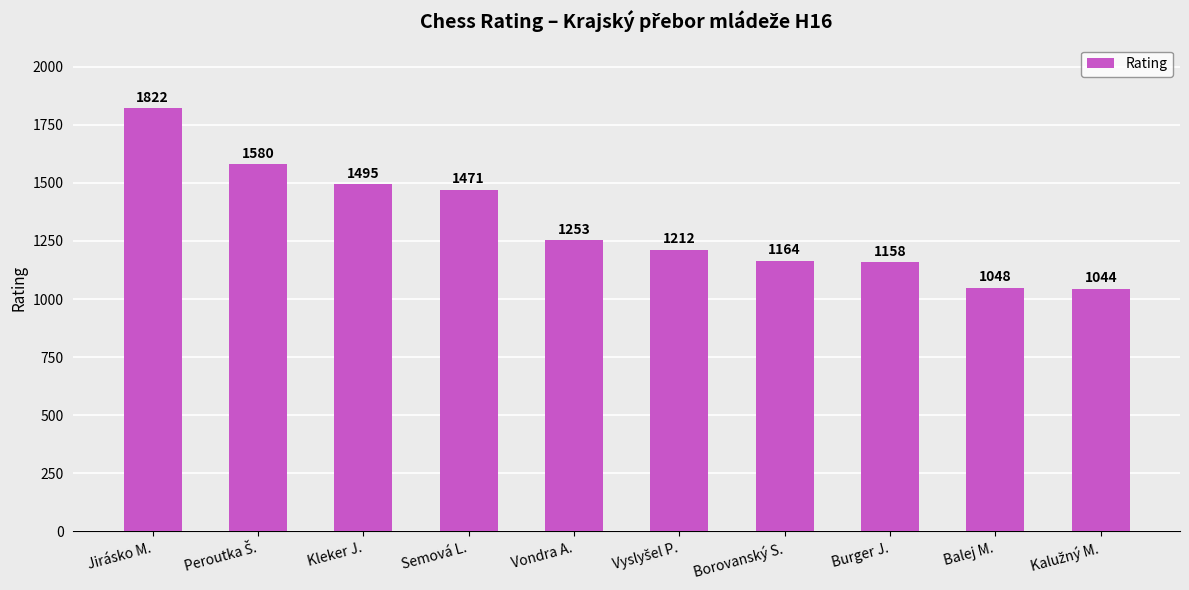

Does the chart contain stacked bars?

No